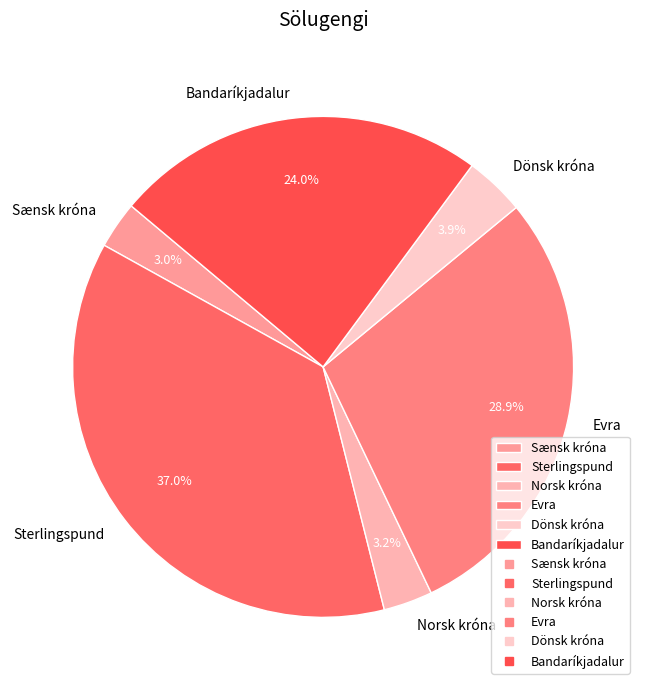

Count the number of slices in the pie.

6